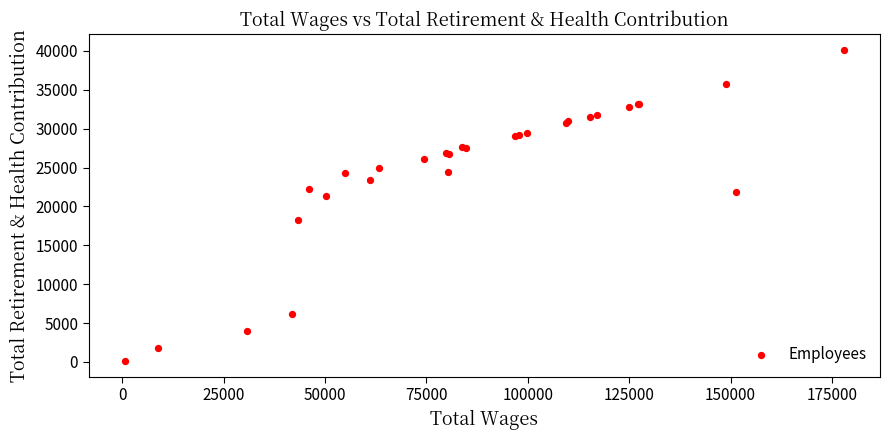

What Y value in the scatter plot is closest to 20125?

21277